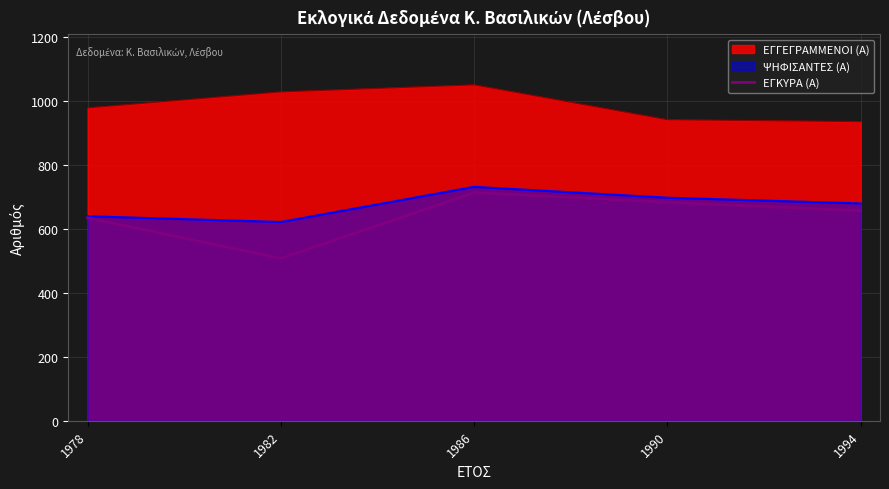

At which category does the data reach its first local peak?

1986